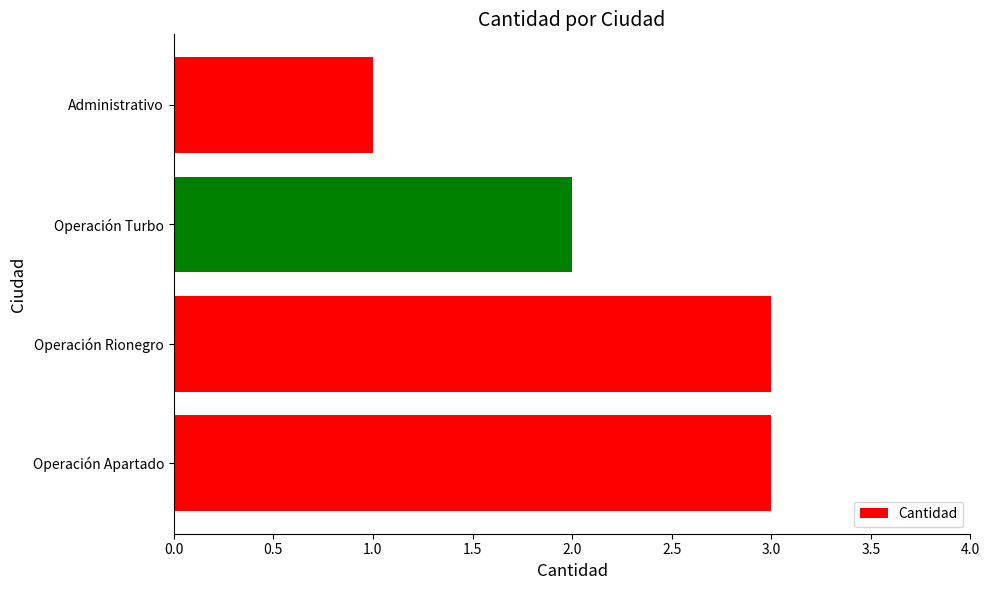

Which label corresponds to the smallest value in the chart?

Administrativo